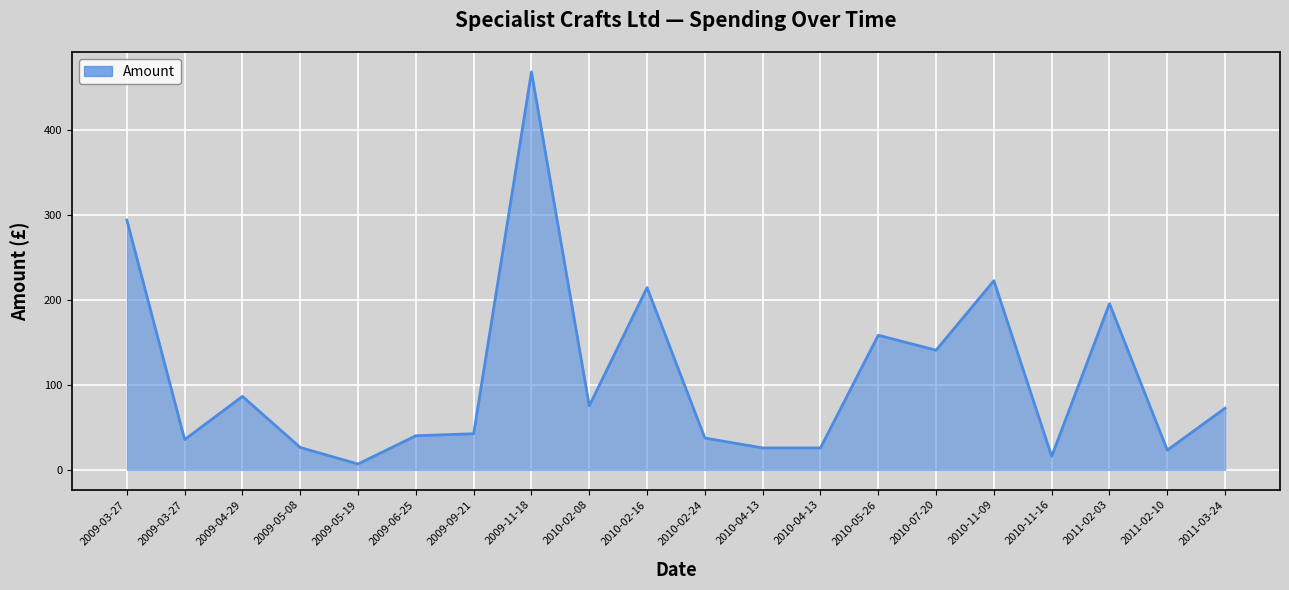

Reading right to left, transcribe all the data shown in this chart.

72.6	23.2	195.7	15.9	222.6	140.8	158.5	25.8	25.8	37.4	214.5	75.3	468.4	42.5	40.2	6.9	26.3	86.5	35.6	293.9